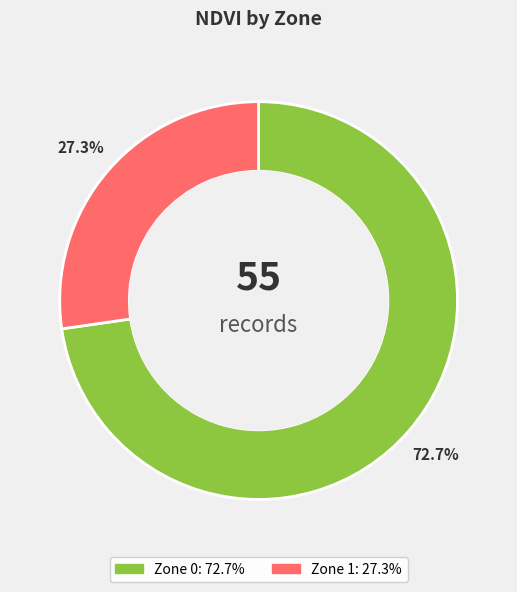

How many slices are in this pie chart?

2